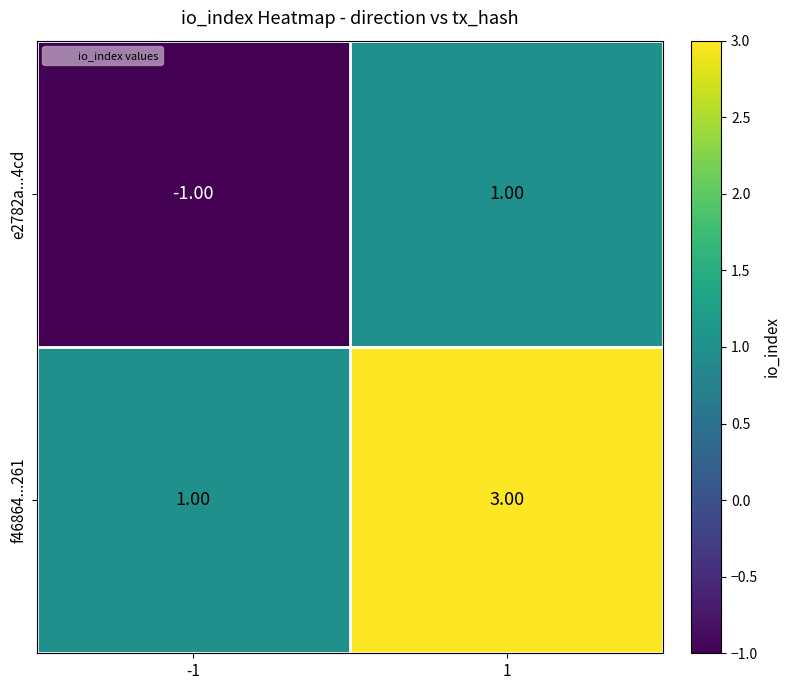

How many data points does each series have?

2